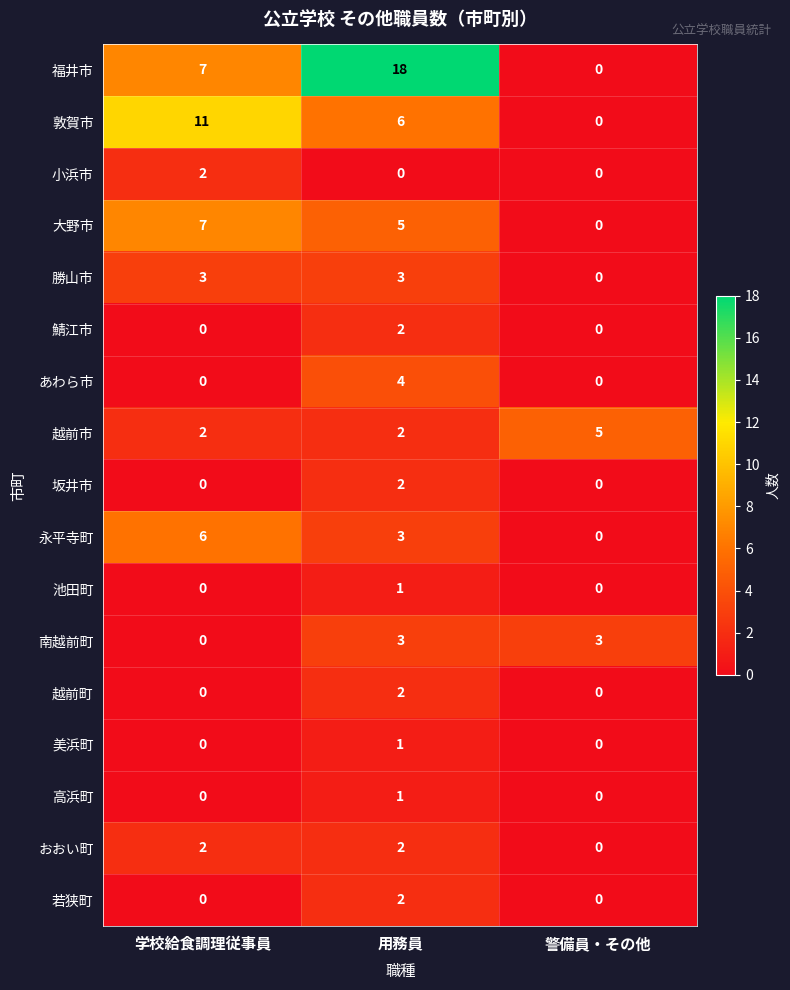

The value of 敦賀市 at 警備員・その他 is 5. True or false?

False